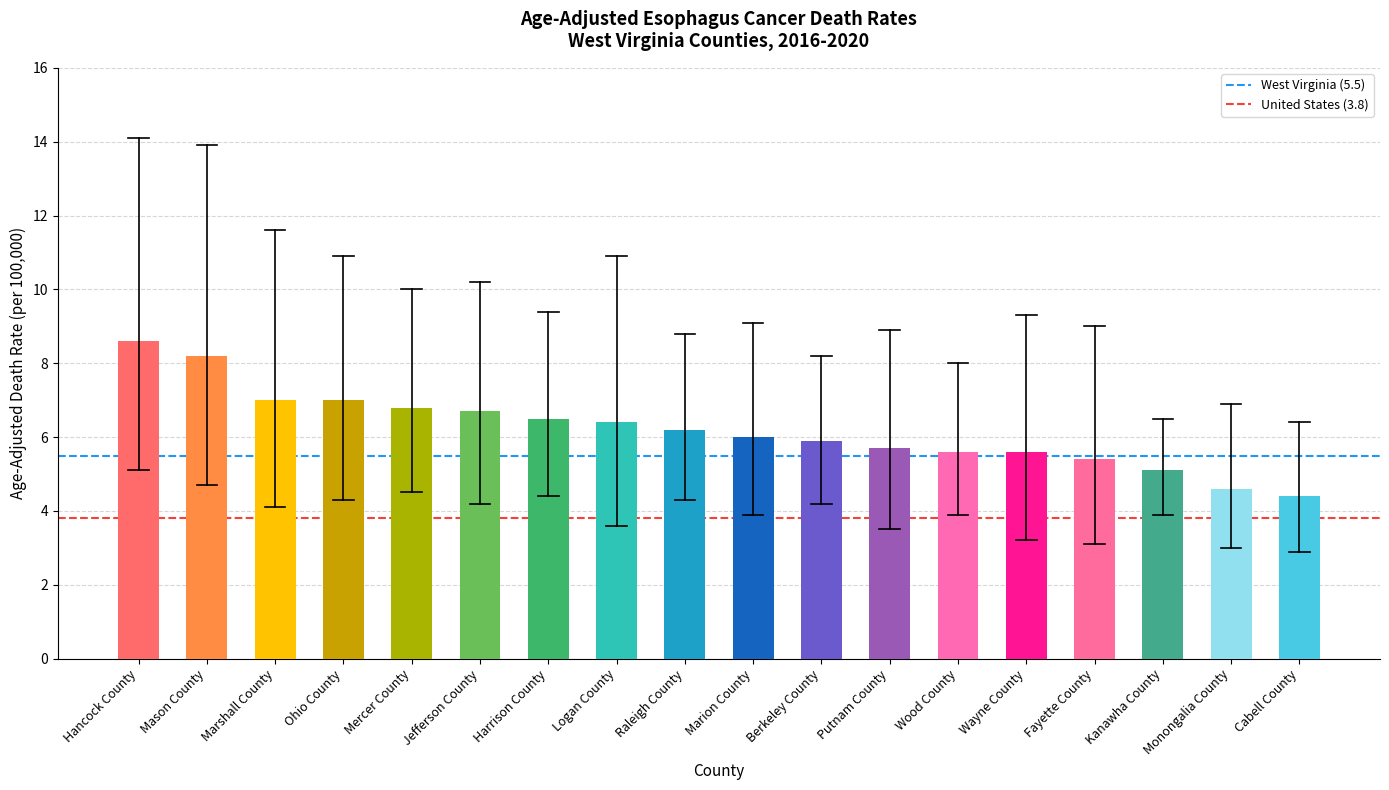

Are the bars horizontal?

No